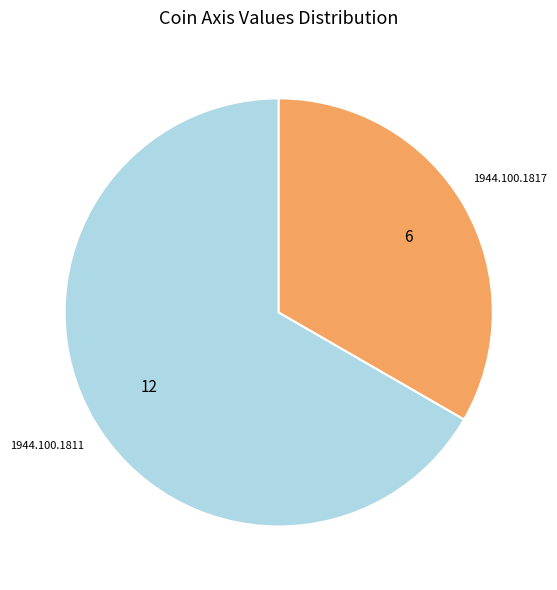

Approximately how many times larger is the value at 1944.100.1811 compared to 1944.100.1817?

2.0